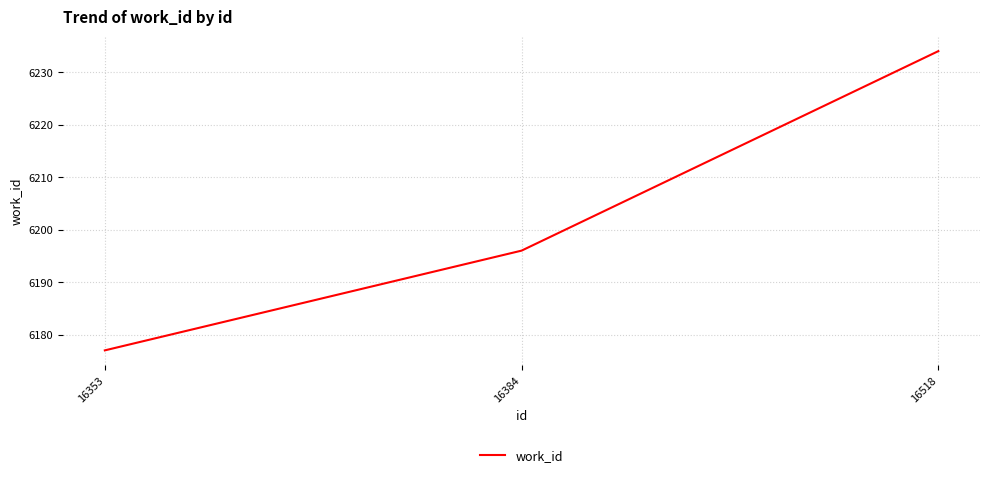

Reading left to right, list all the values displayed in this chart.

6177	6196	6234